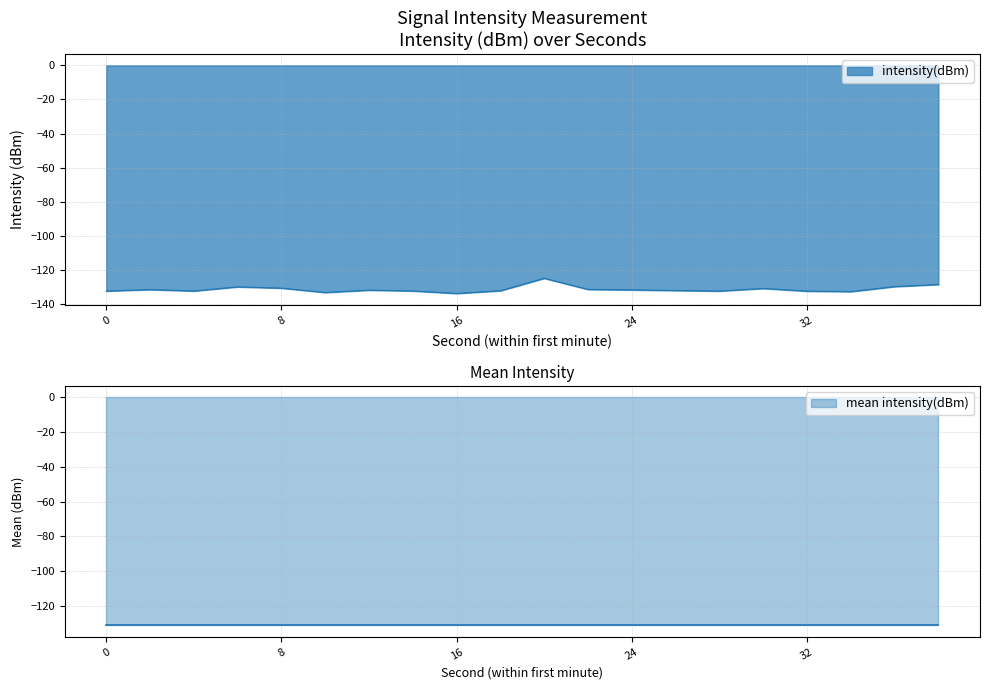

At which label is the value closest to -129?

38